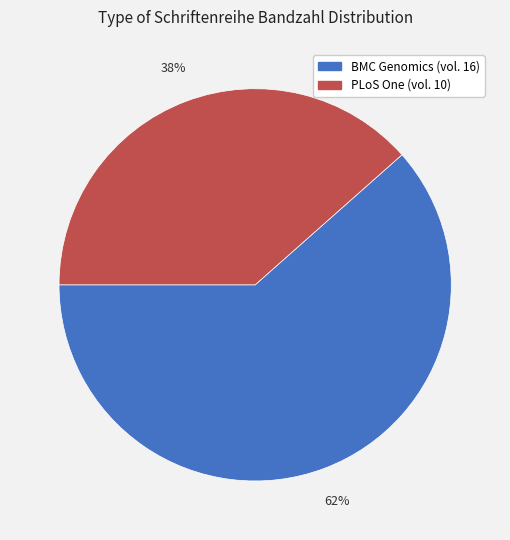

Between PLoS One and BMC Genomics, which is larger?

BMC Genomics